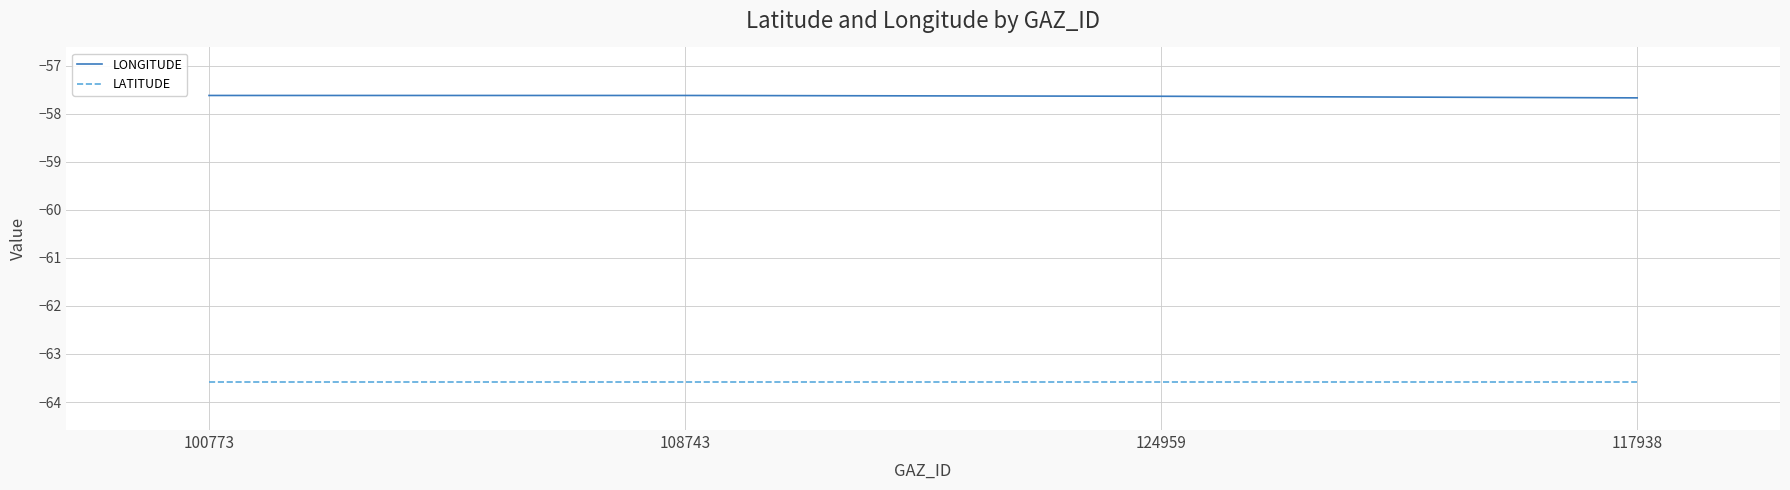

What is the total value across all series at 108743?

-121.2